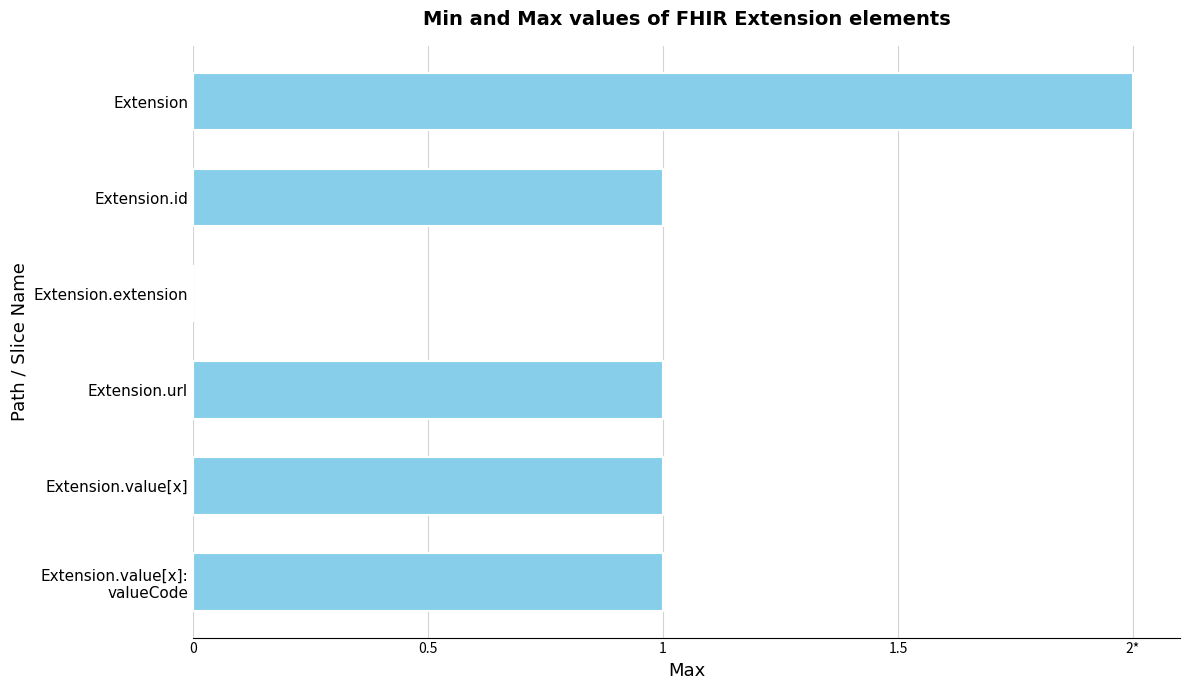

How many values are between 1 and 2?

5